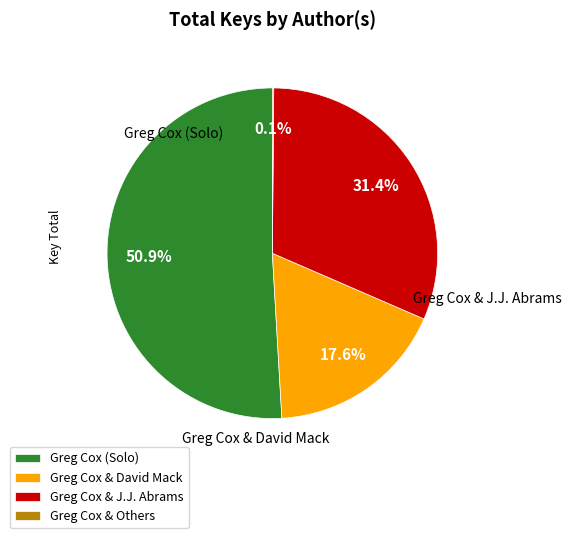

What is the largest slice in the pie chart?

Greg Cox (Solo)